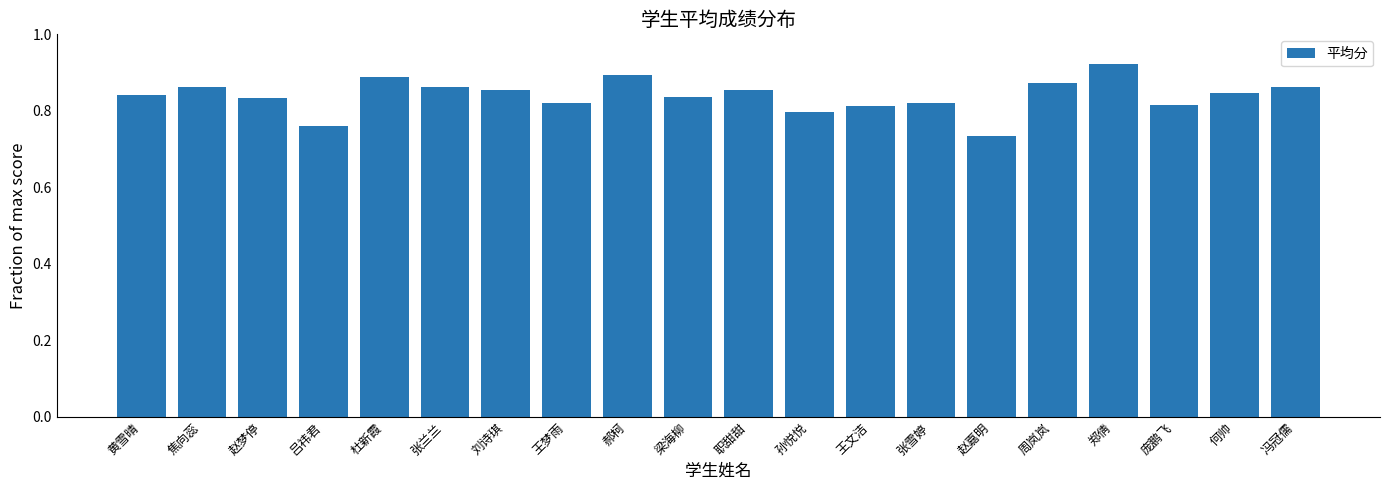

What position from the right is 郑倩?

4